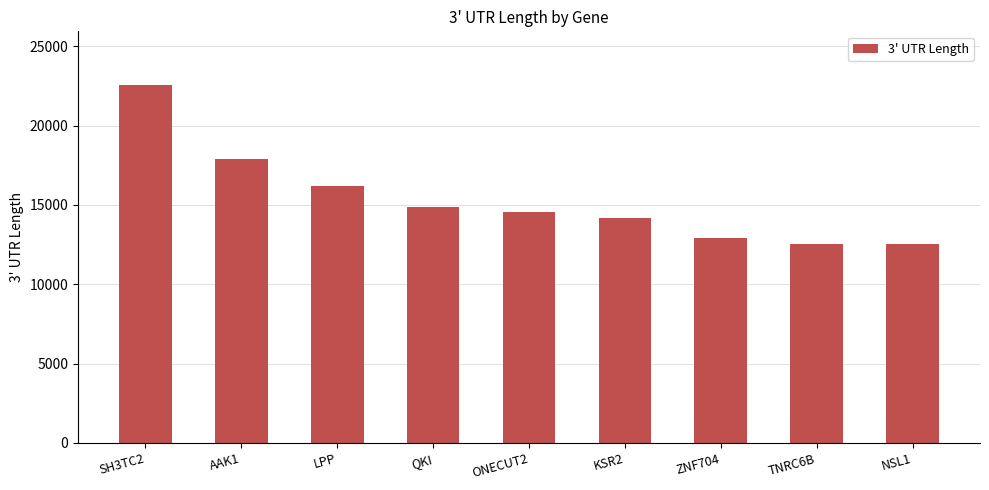

How many data points does each series have?

9